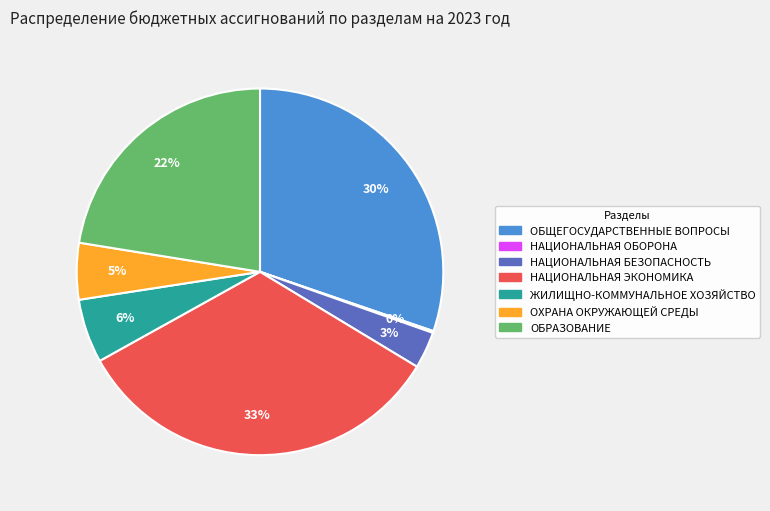

Is it true that НАЦИОНАЛЬНАЯ ЭКОНОМИКА is 33% of the pie?

True